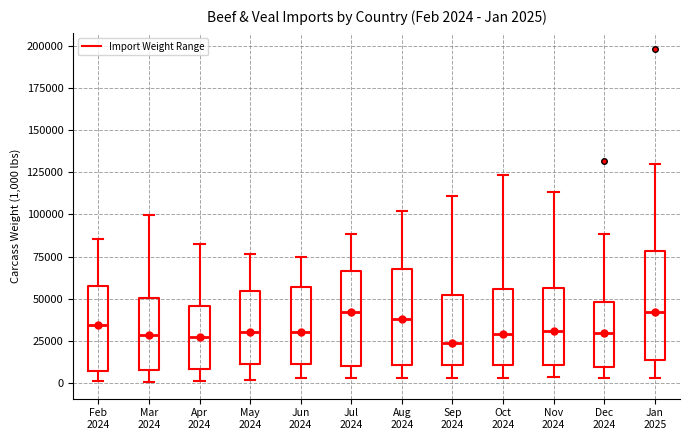

Comparing the boxes themselves (not the whiskers), which one is the tallest?

Jan 2025